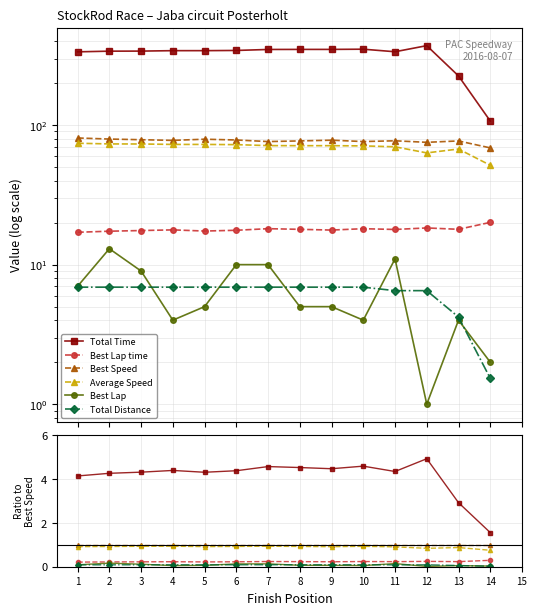

What is the spread (max minus min) of values at 10?

4.5